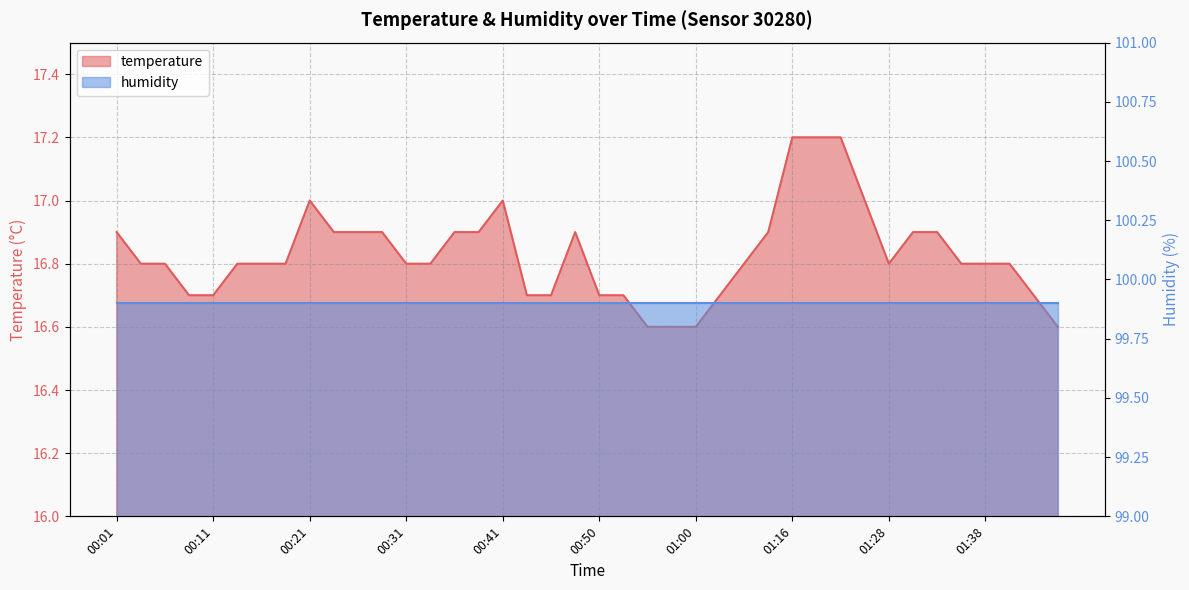

What is the minimum value shown in the chart?

16.6